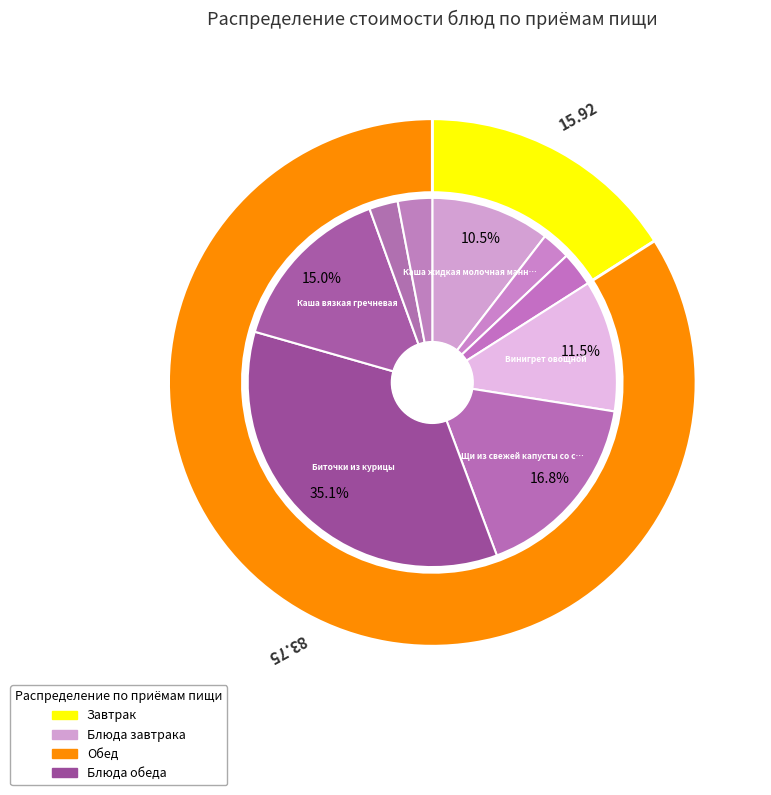

Do Хлеб пшеничный (завтрак) and Щи из свежей капусты со сметаной together represent more than half of the pie?

No